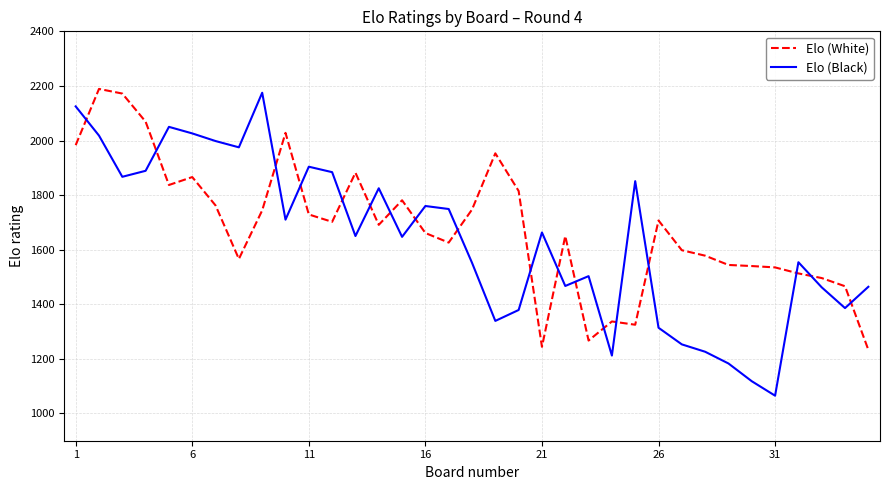

What is the minimum value for Elo (Black)?

1065